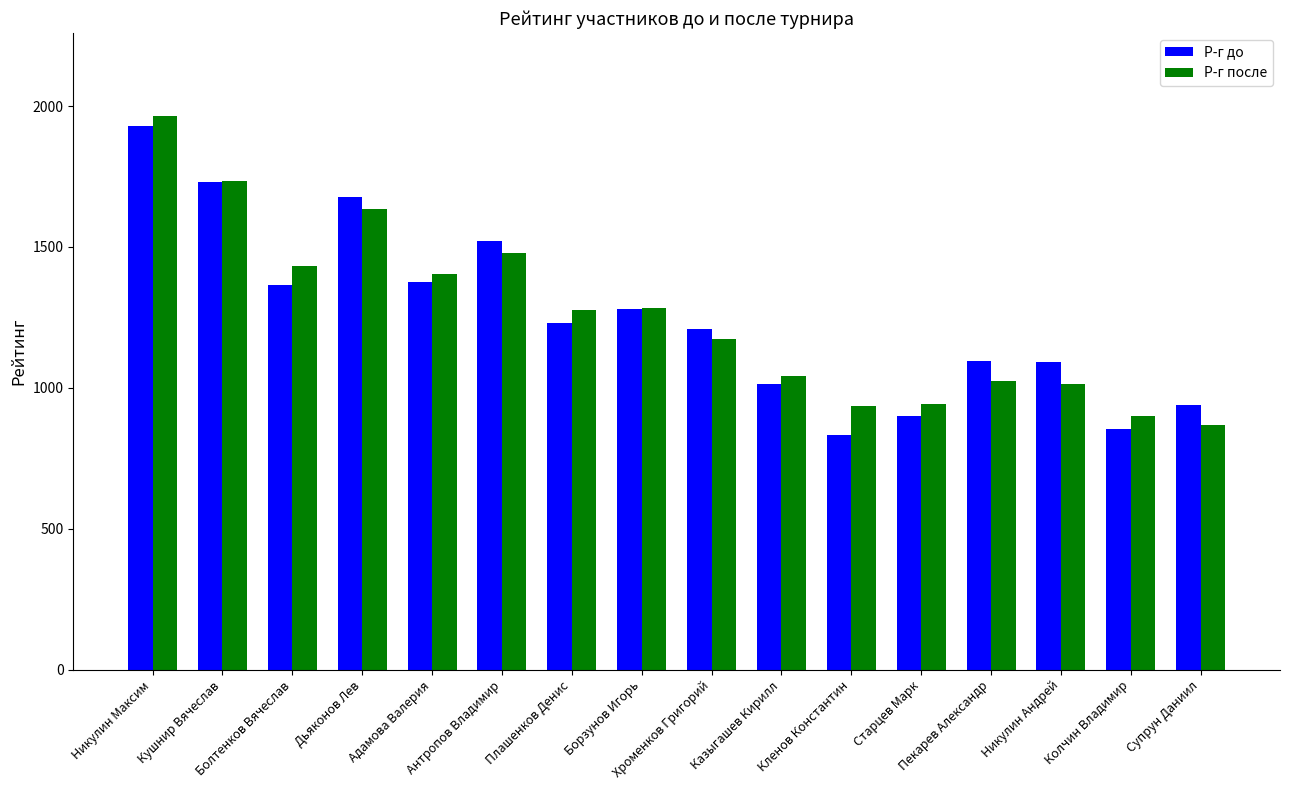

What are all the series names shown in the legend?

Р-г до, Р-г после